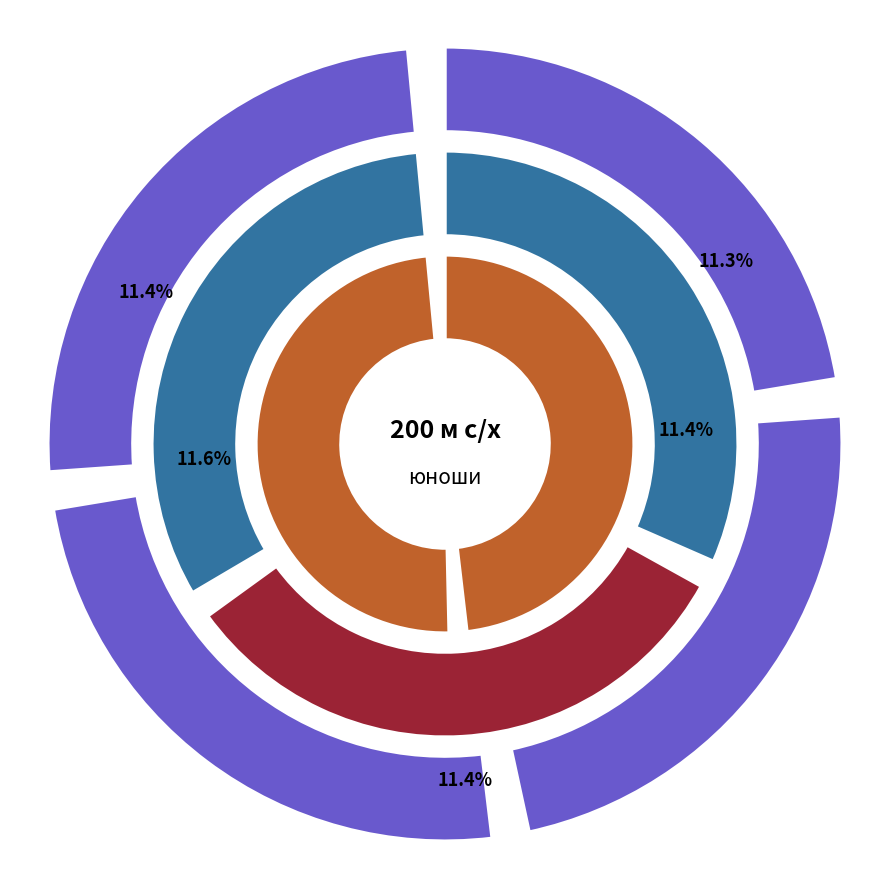

What portion of the pie excludes ЕРЕМИН Егор?

88.7%